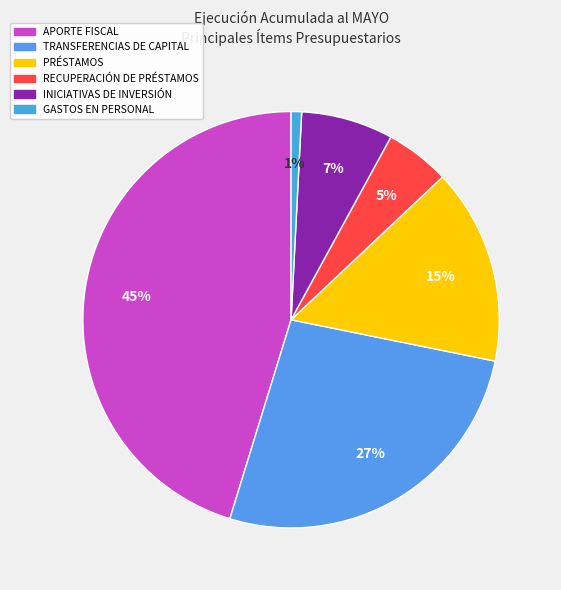

How much of the chart is everything except TRANSFERENCIAS DE CAPITAL?

73.4%